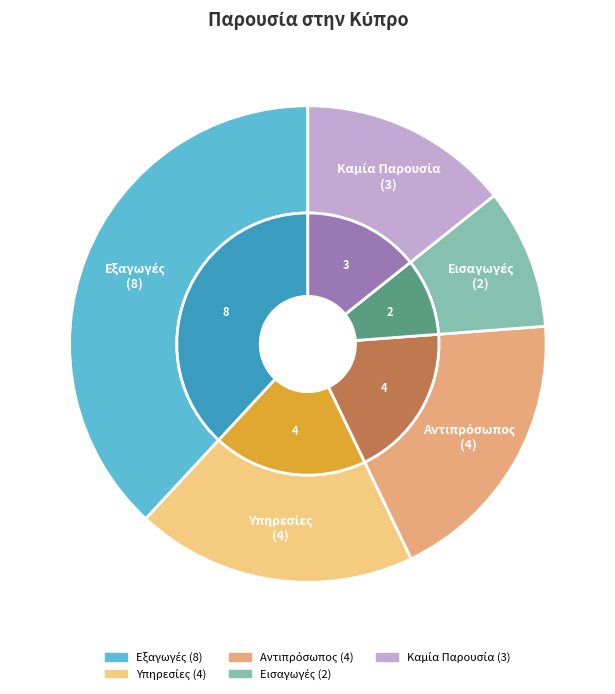

What is the largest slice in the pie chart?

Εξαγωγές